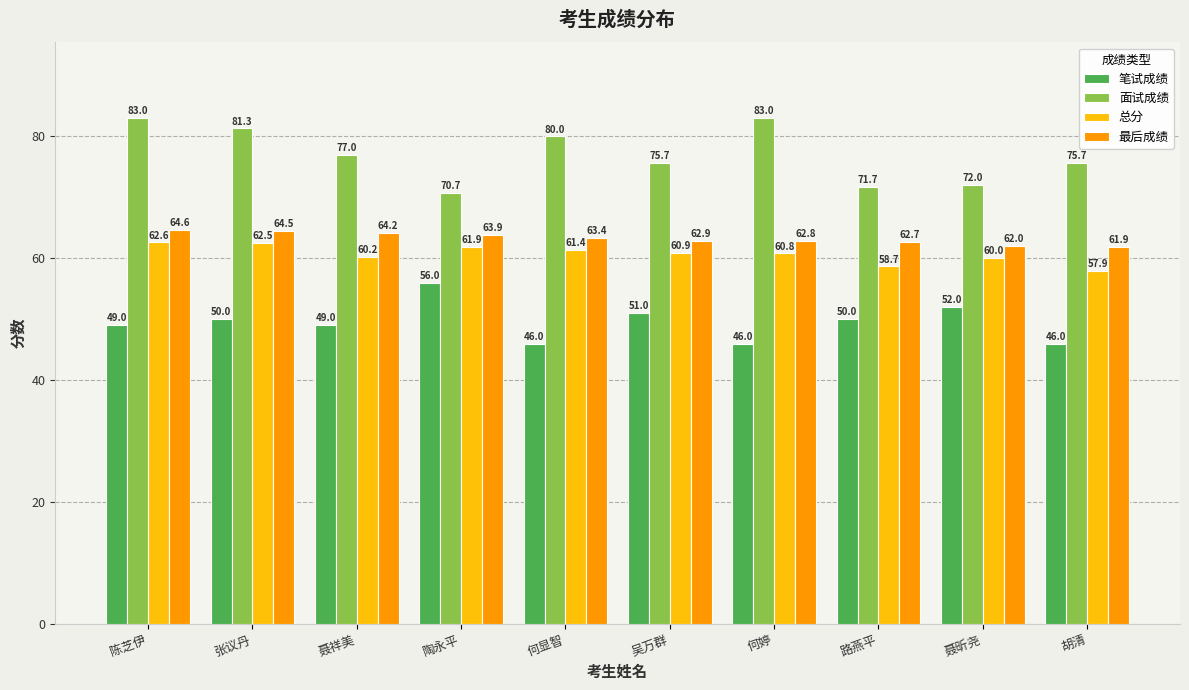

What is the minimum value for 最后成绩?

61.9